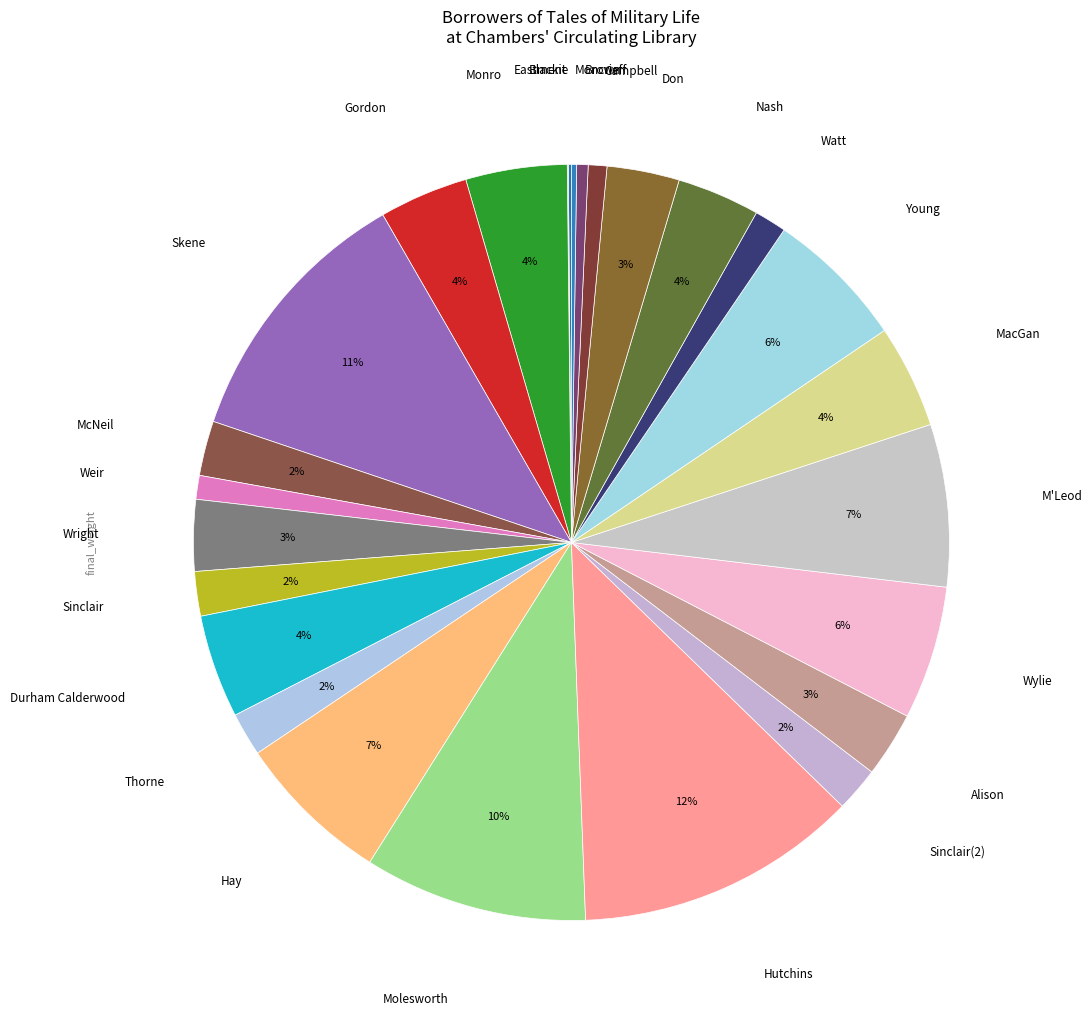

To the nearest percent, what is the difference between the largest and smallest slice percentages?

12%